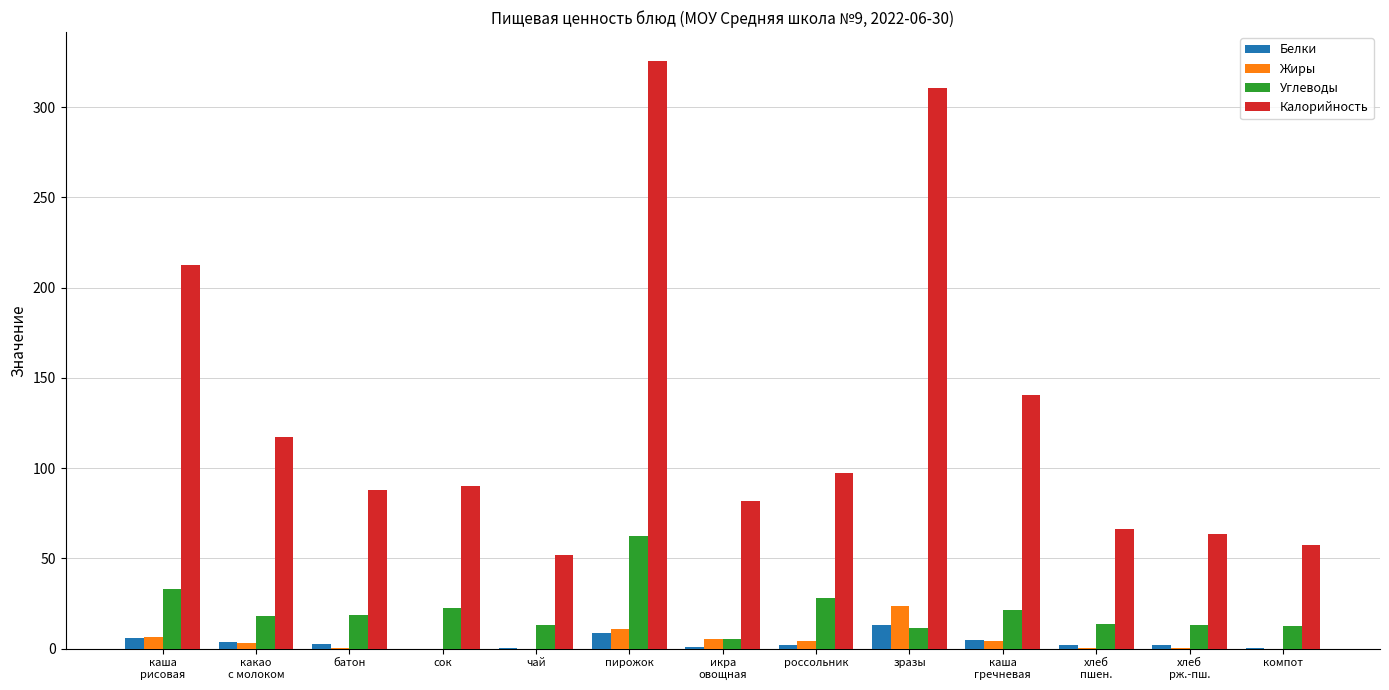

The Калорийность series shows 41.3 at сок. True or false?

False